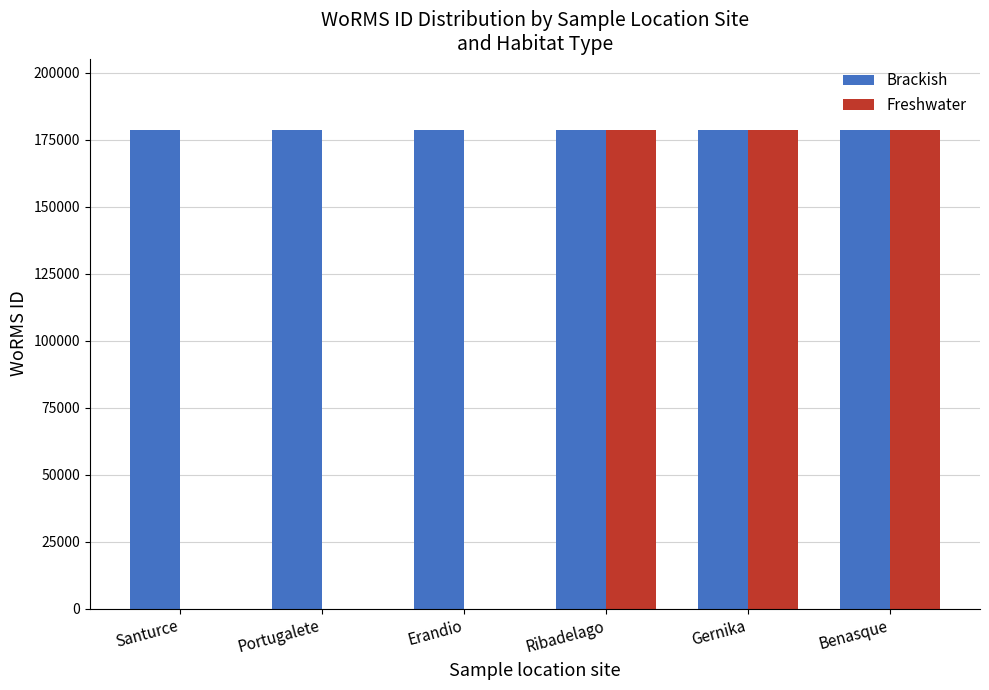

How many groups of bars are there?

6